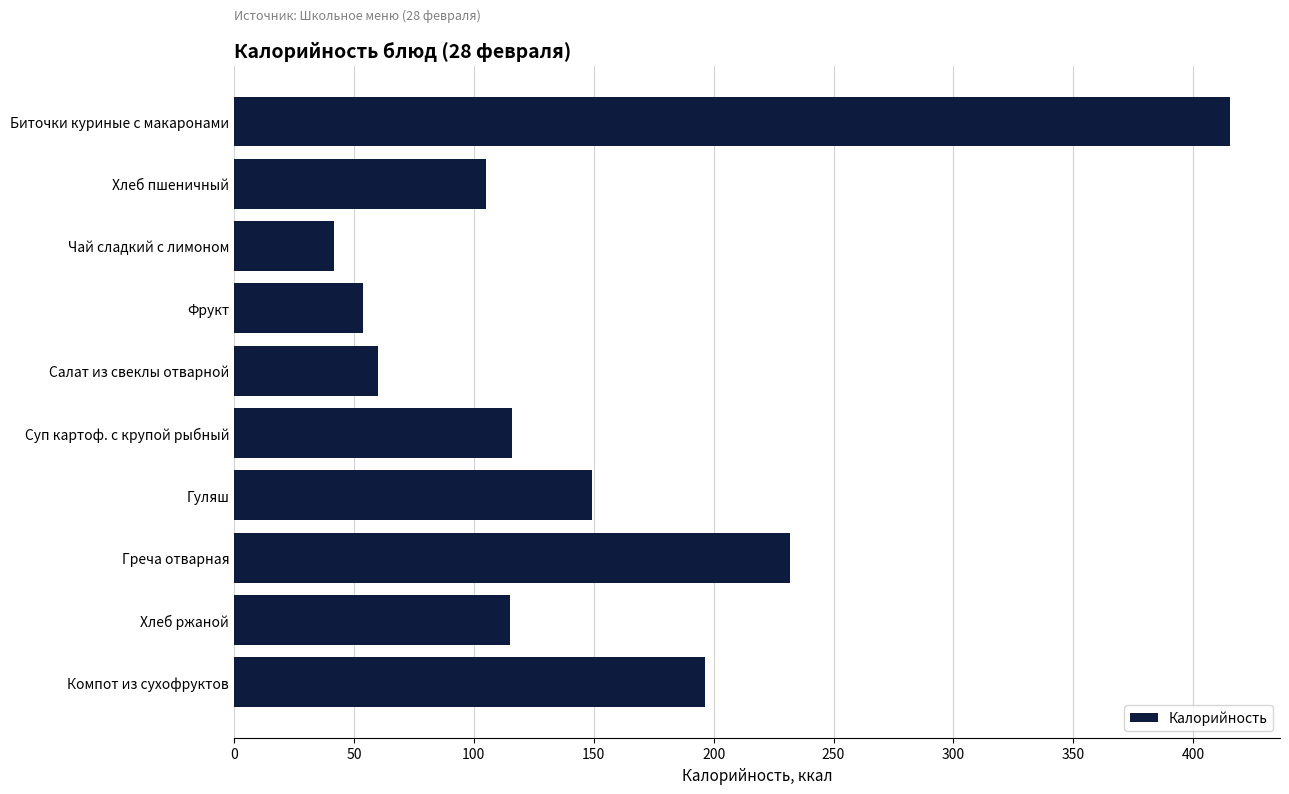

Count the number of data series in this chart.

1